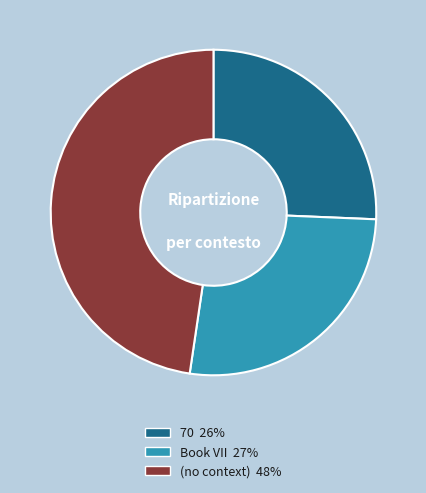

Does Book VII 27% account for over 50% of the chart?

No